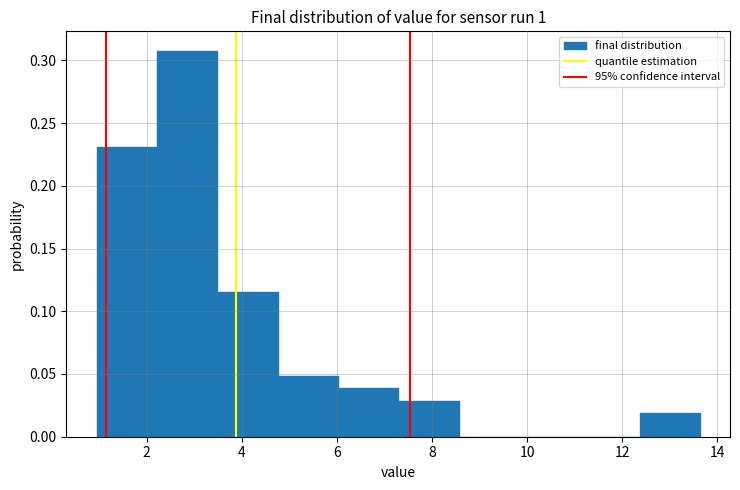

What is the height of the bar covering 12.4 to 13.6 on the x-axis? Neither the bar edges nor the heights are printed on the chart, so give them approximately, as read against the axes.

0.020